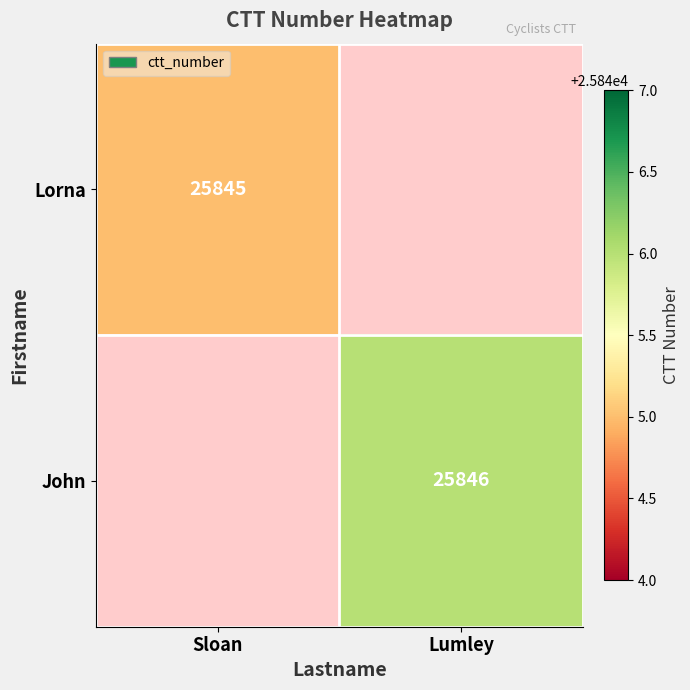

How many distinct data groups are displayed?

2